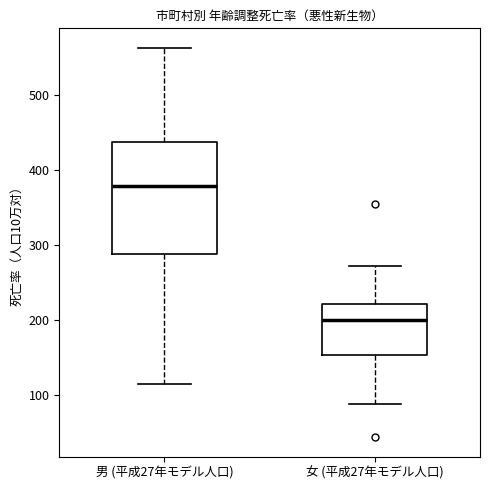

Which box has the lowest median line?

女 (平成27年モデル人口)